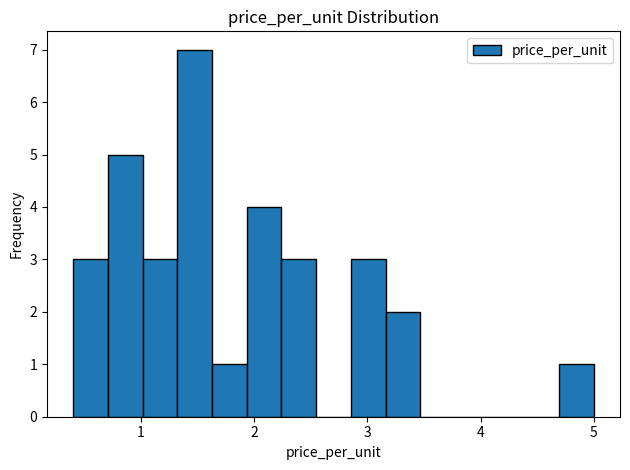

Read against the x-axis, roughly where is the centre of the tallest bar?

1.5